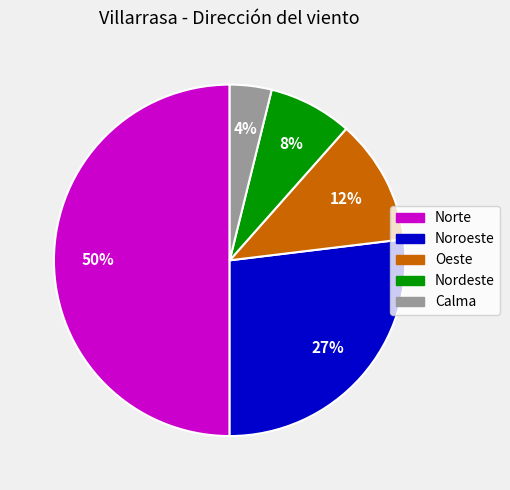

Combined, do Oeste and Nordeste account for over 50%?

No